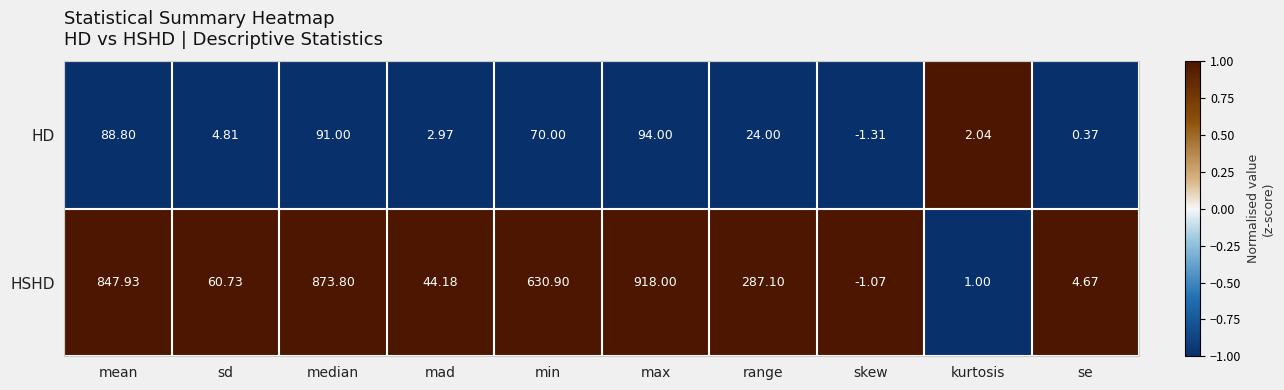

Rank the series by their maximum value, from highest to lowest.

HSHD, HD